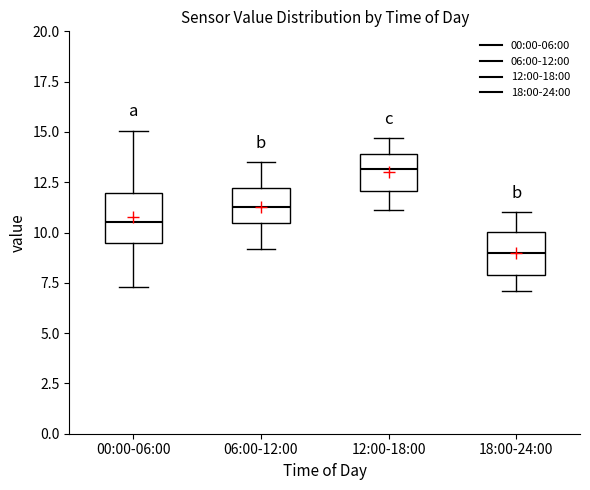

Reading left to right, transcribe this box plot: for each box, give where its median line is, the range the box spans, and where its two whiskers end, as read against the y-axis. The values are not printed on the chart, so give them approximately, as read against the axis.

00:00-06:00: median 10.5, box 9.5 to 12.0, whiskers 7.5 to 15.0
06:00-12:00: median 11.5, box 10.5 to 12.0, whiskers 9.0 to 13.5
12:00-18:00: median 13.0, box 12.0 to 14.0, whiskers 11.0 to 14.5
18:00-24:00: median 9.0, box 8.0 to 10.0, whiskers 7.0 to 11.0